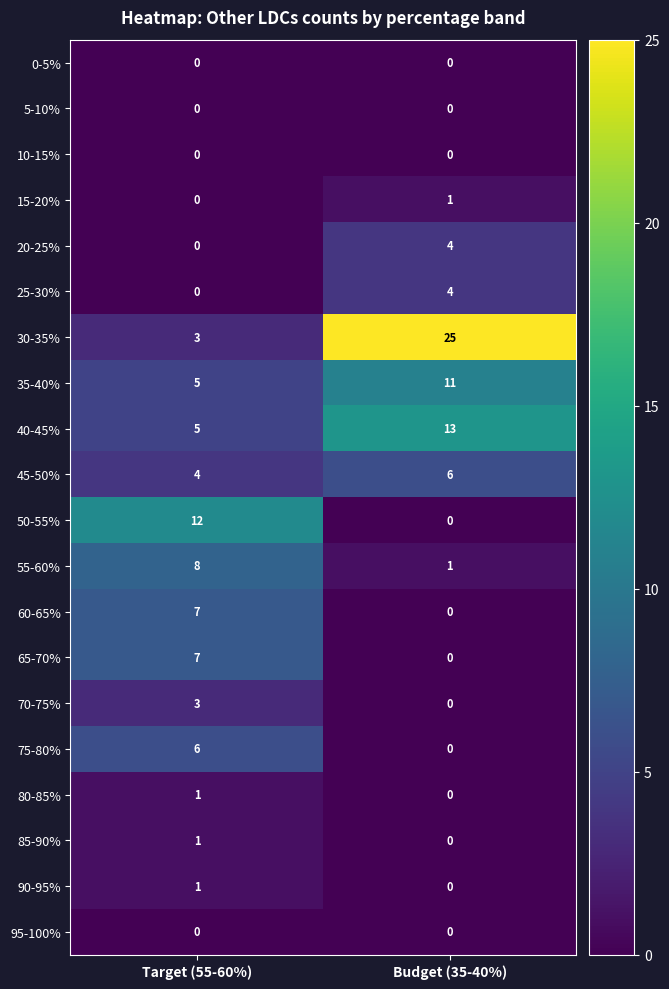

How many series are shown in this chart?

20